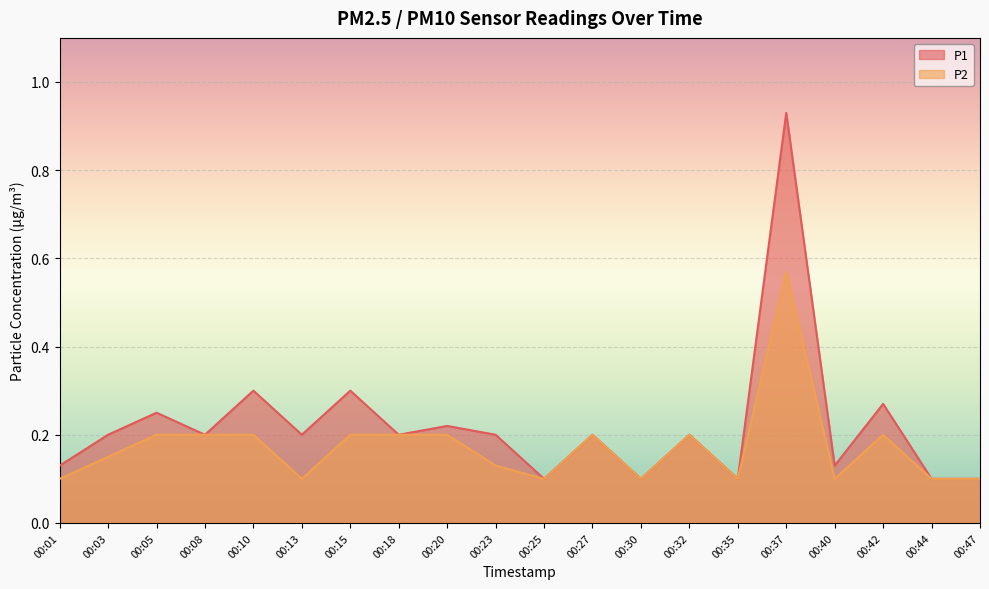

How many data points does each series have?

20